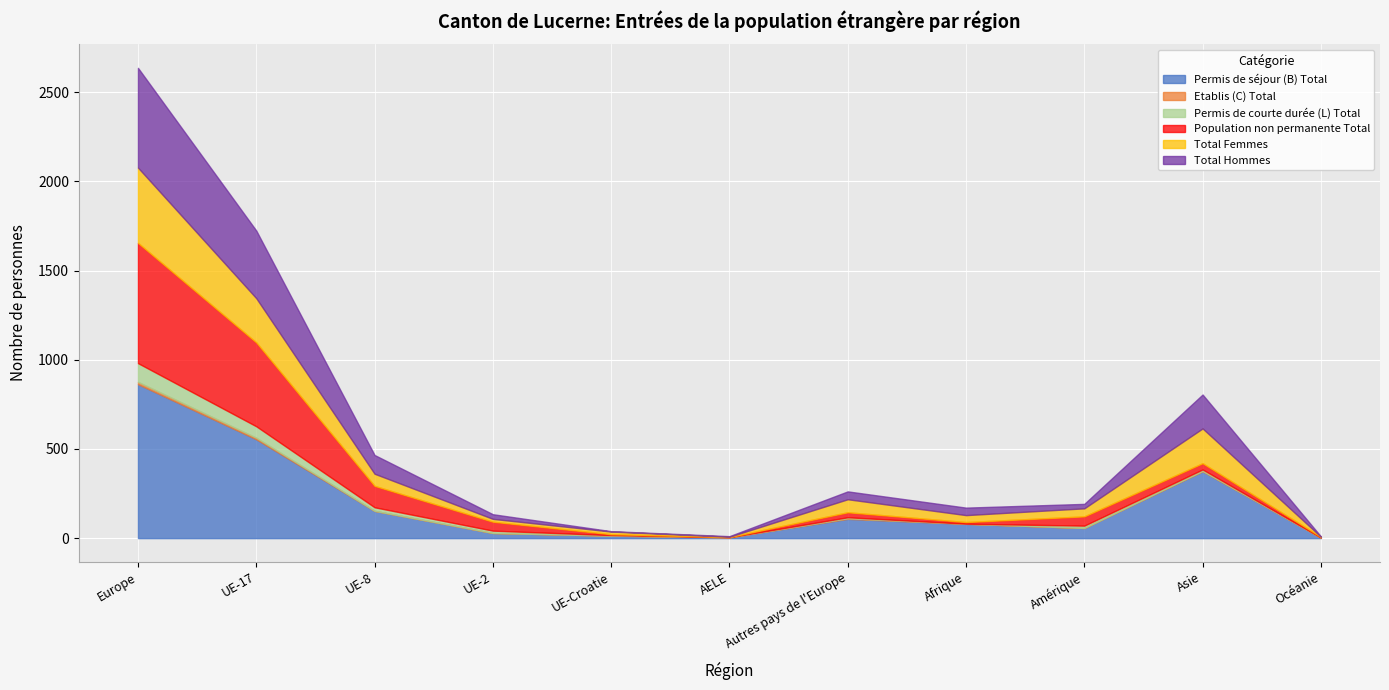

What is the spread (max minus min) of values at Asie?

373